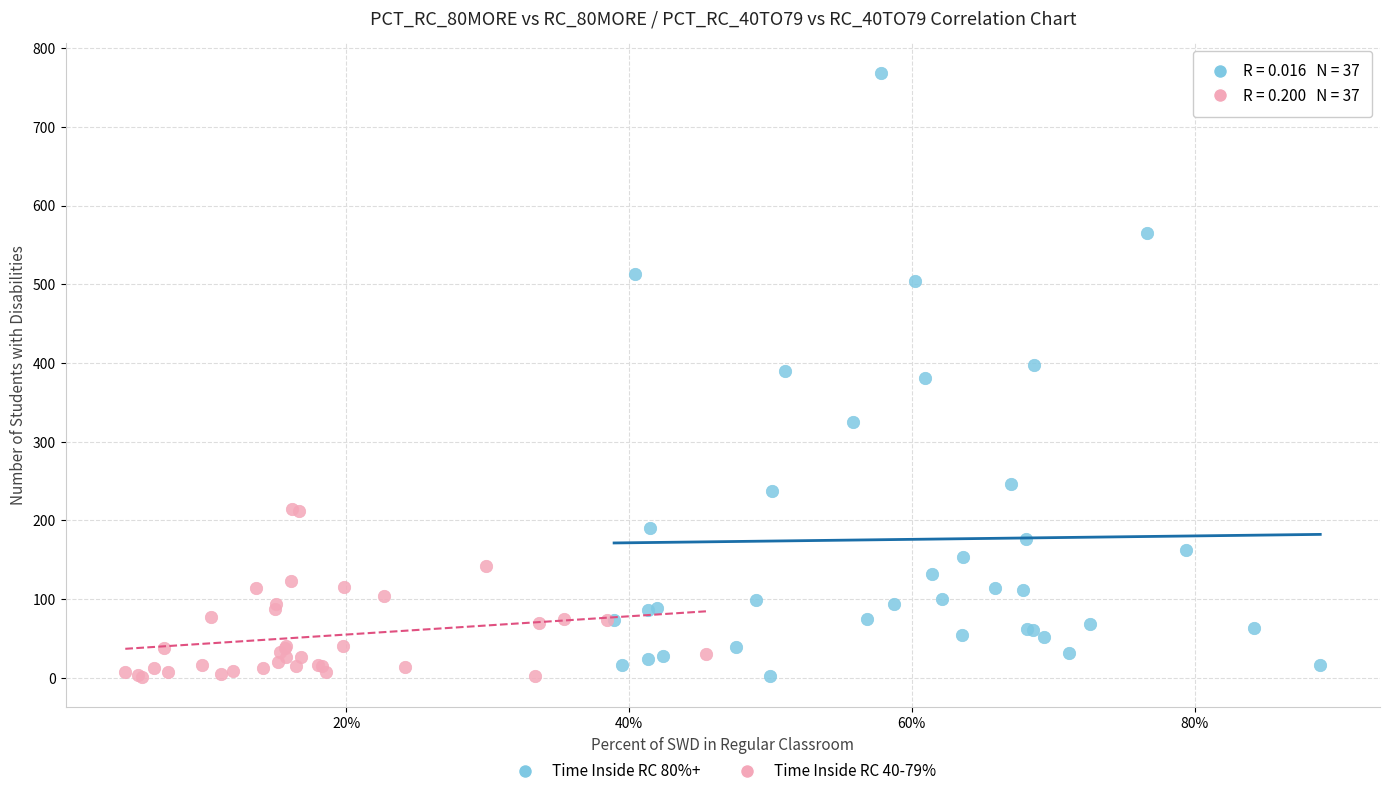

Which series has the largest Y range (max minus min)?

Time Inside RC 80%+